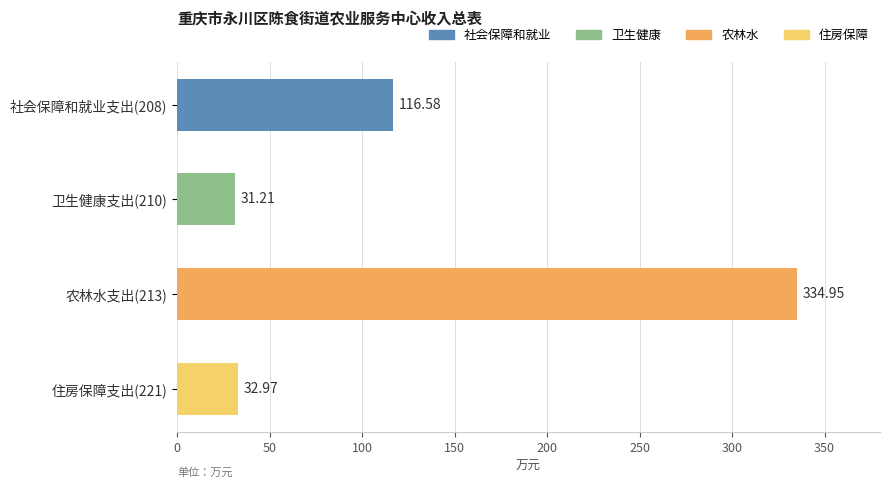

What is the average value?

128.9